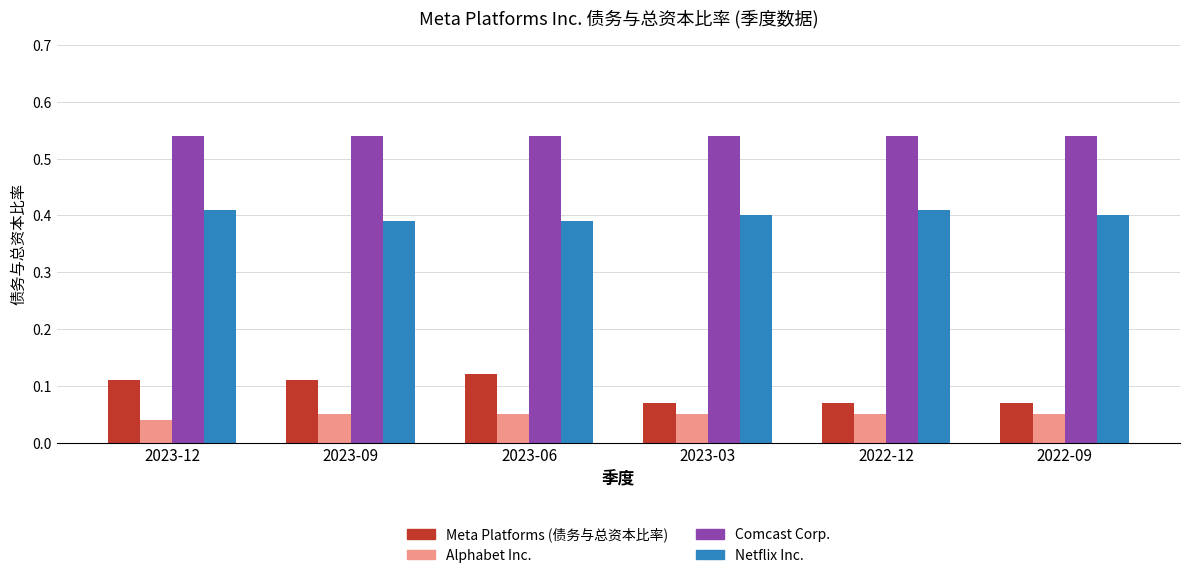

The Netflix Inc. series shows 0.2 at 2023-03. True or false?

False